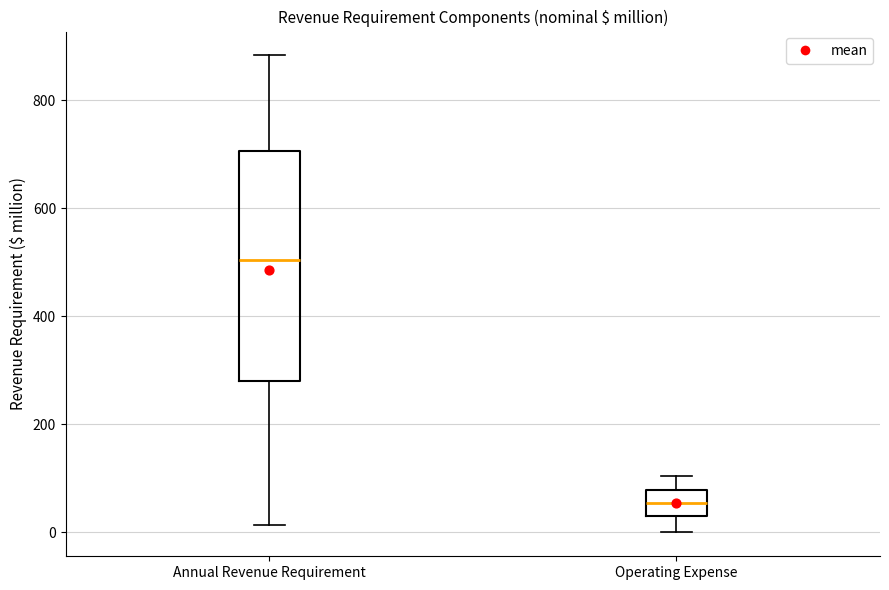

Reading left to right, transcribe this box plot: for each box, give where its median line is, the range the box spans, and where its two whiskers end, as read against the y-axis. The values are not printed on the chart, so give them approximately, as read against the axis.

Annual Revenue Requirement: median 500, box 280 to 700, whiskers 20 to 880
Operating Expense: median 60, box 20 to 80, whiskers 0 to 100